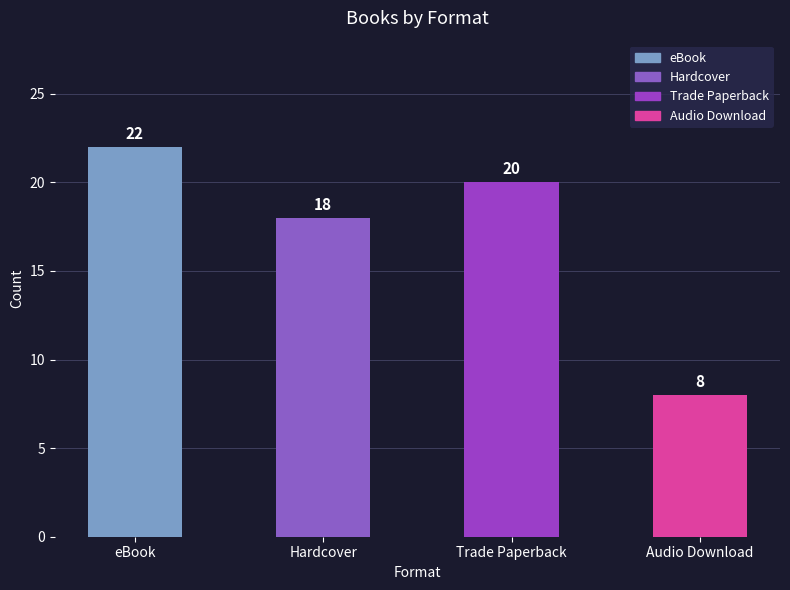

At which label is the value closest to 15?

Hardcover